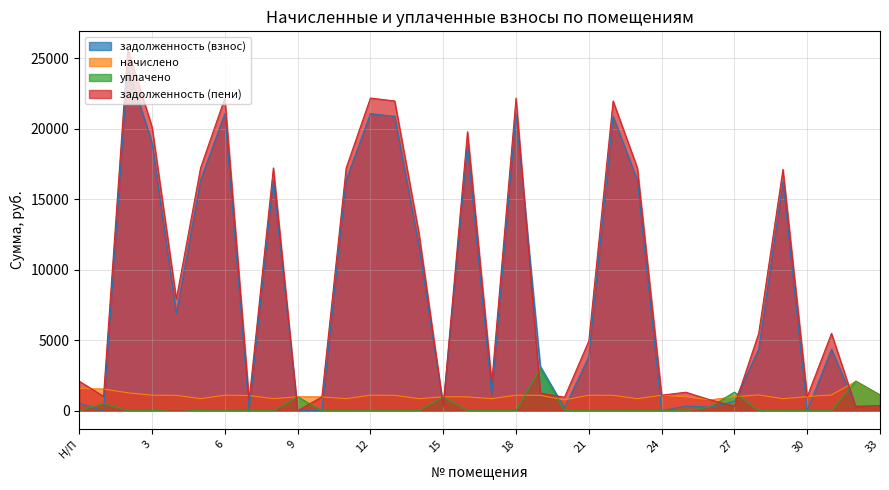

Which category has the lowest value in the задолженность (взнос) series?

1